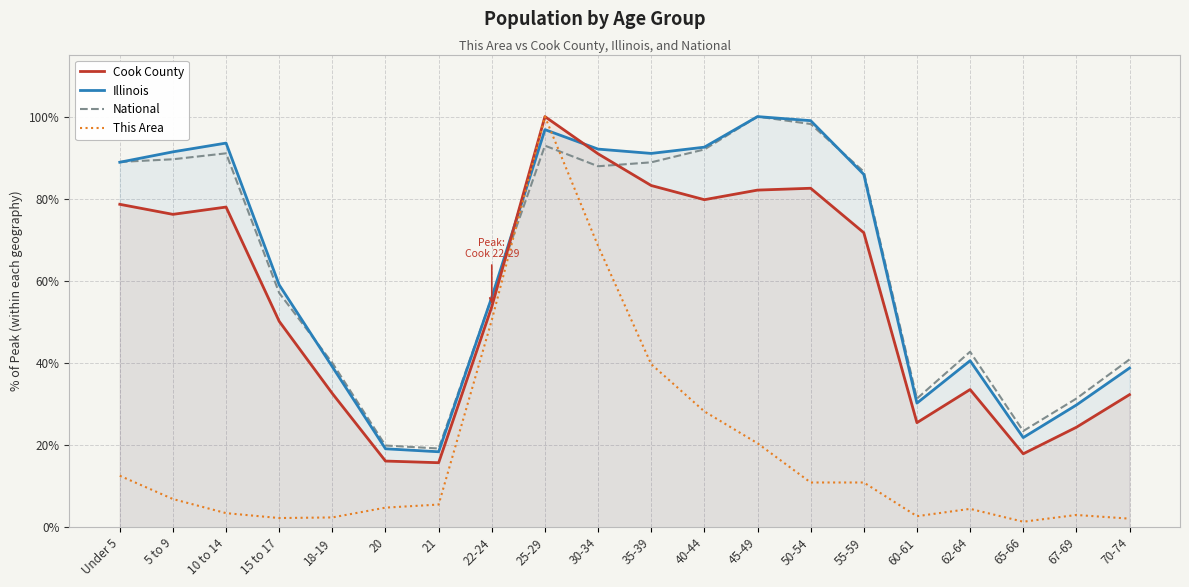

Which series has the largest total across all categories?

Illinois